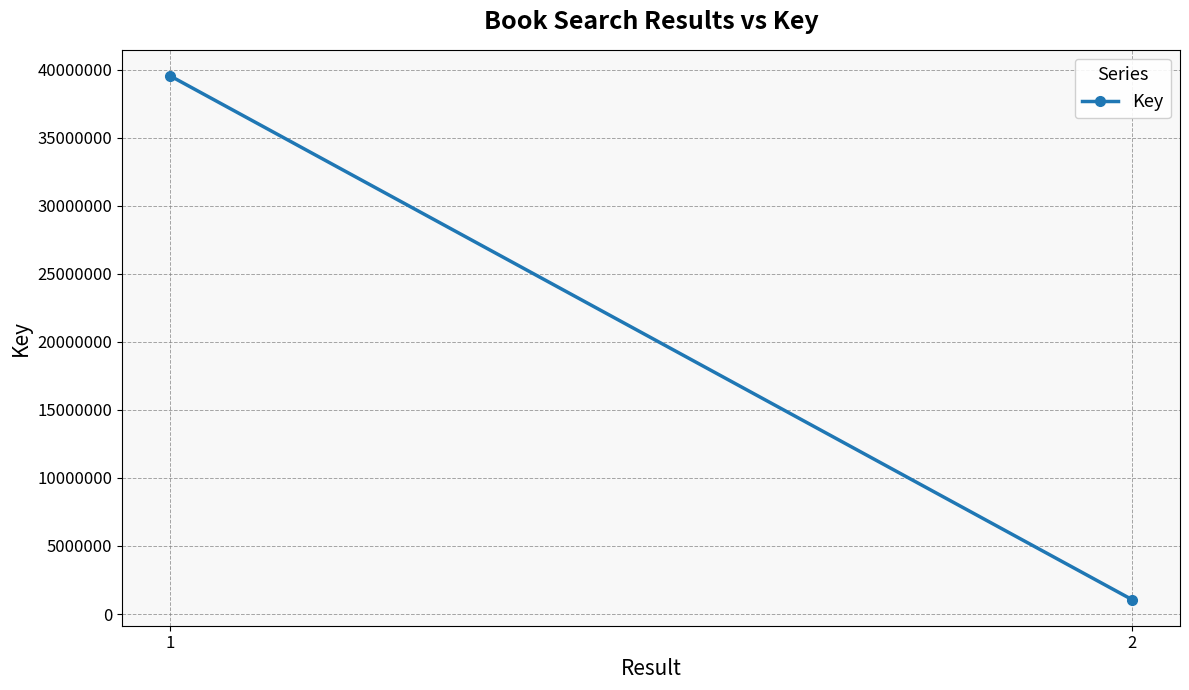

How many series are shown in this chart?

1